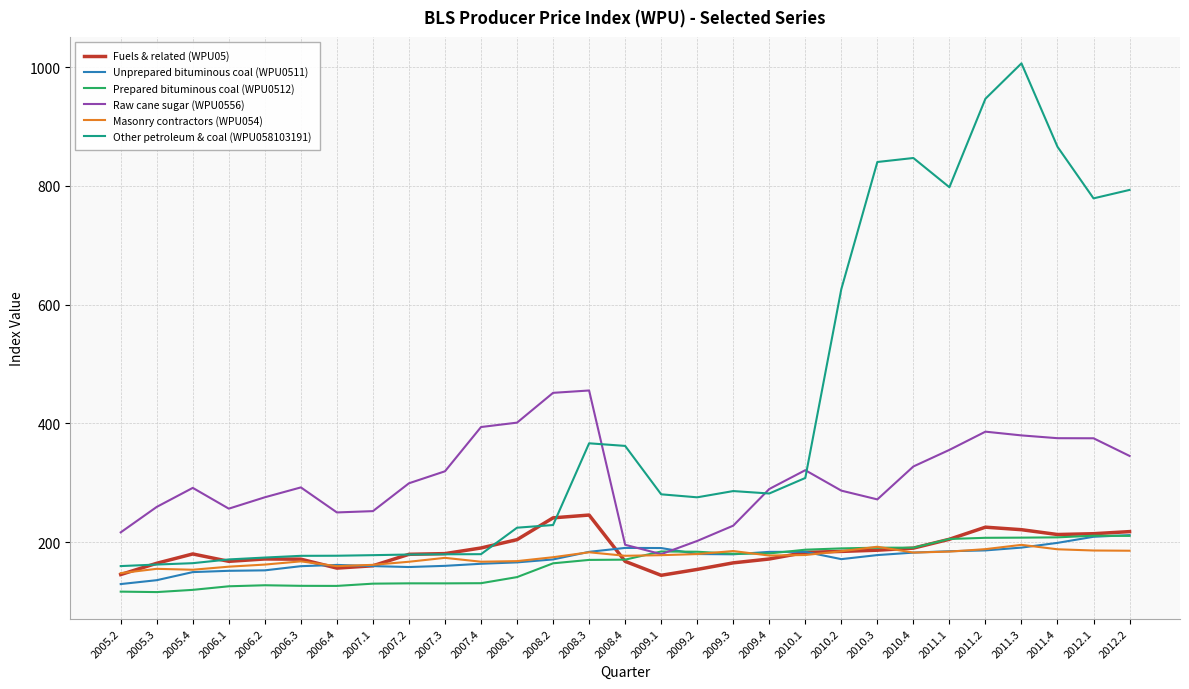

Is the value of Other petroleum & coal (WPU058103191) at 2009.1 greater than the value of Raw cane sugar (WPU0556) at 2009.1?

Yes